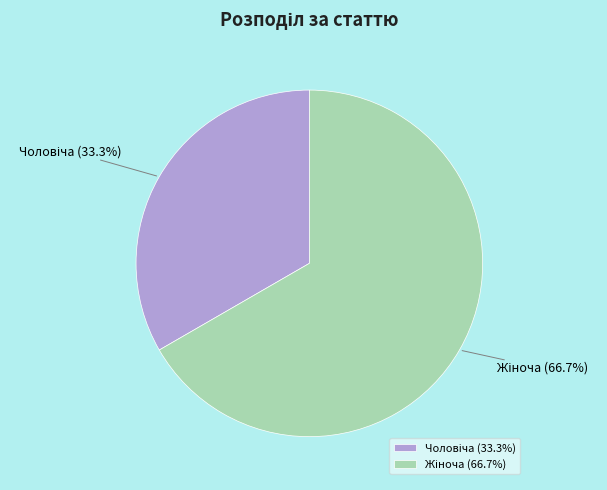

Does any single category account for the majority?

Yes